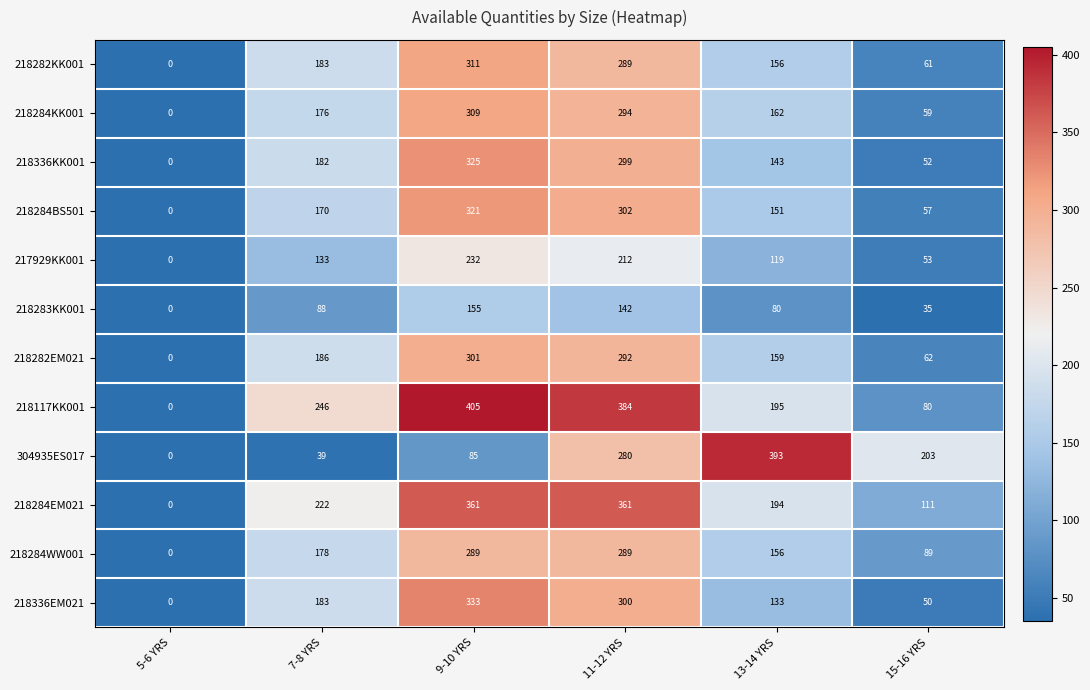

List the labels in order of 218282KK001 value, smallest first.

5-6 YRS, 15-16 YRS, 13-14 YRS, 7-8 YRS, 11-12 YRS, 9-10 YRS